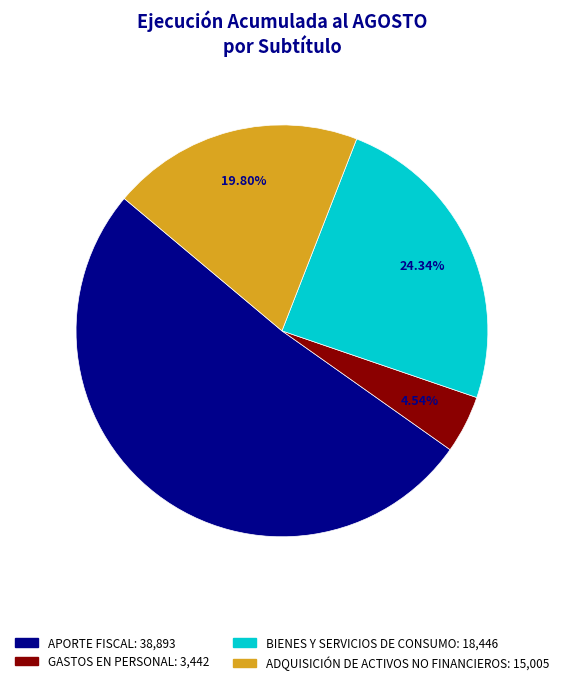

Which slice is the largest?

APORTE FISCAL